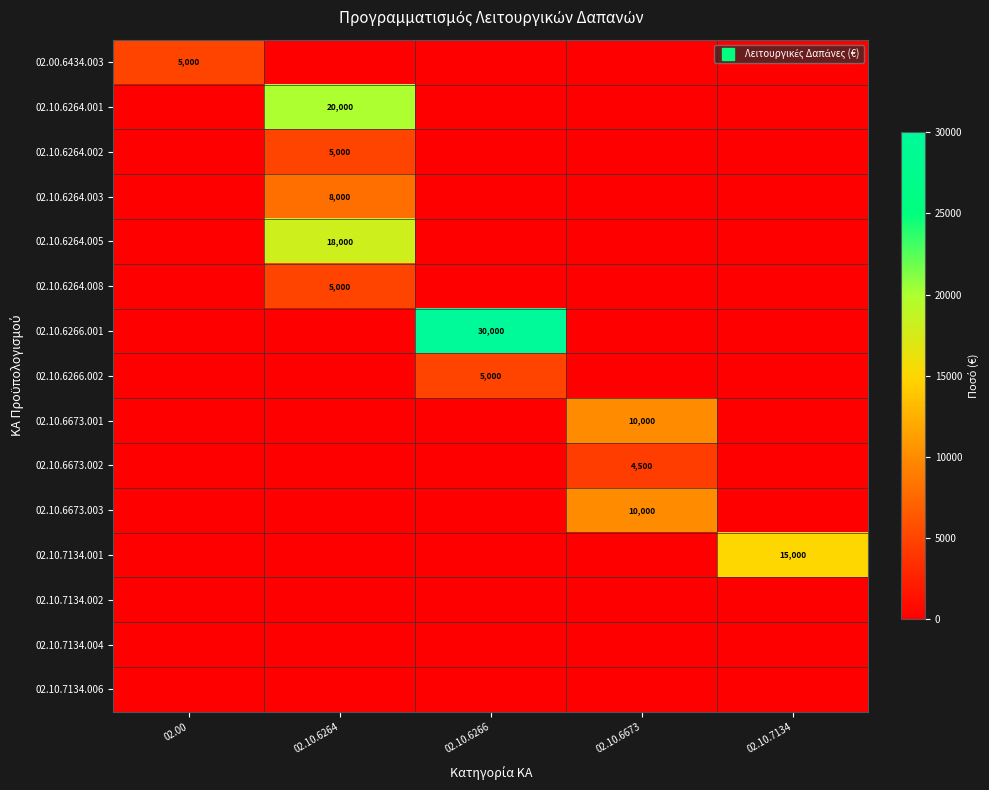

Between 02.10.6266 and 02.00, which is larger?

02.00